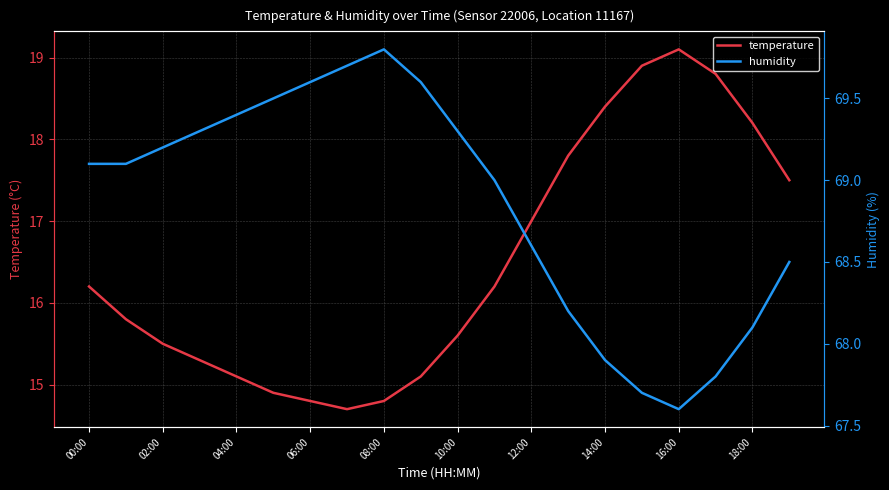

True or false: temperature has more than 2 points higher than both neighbors.

False